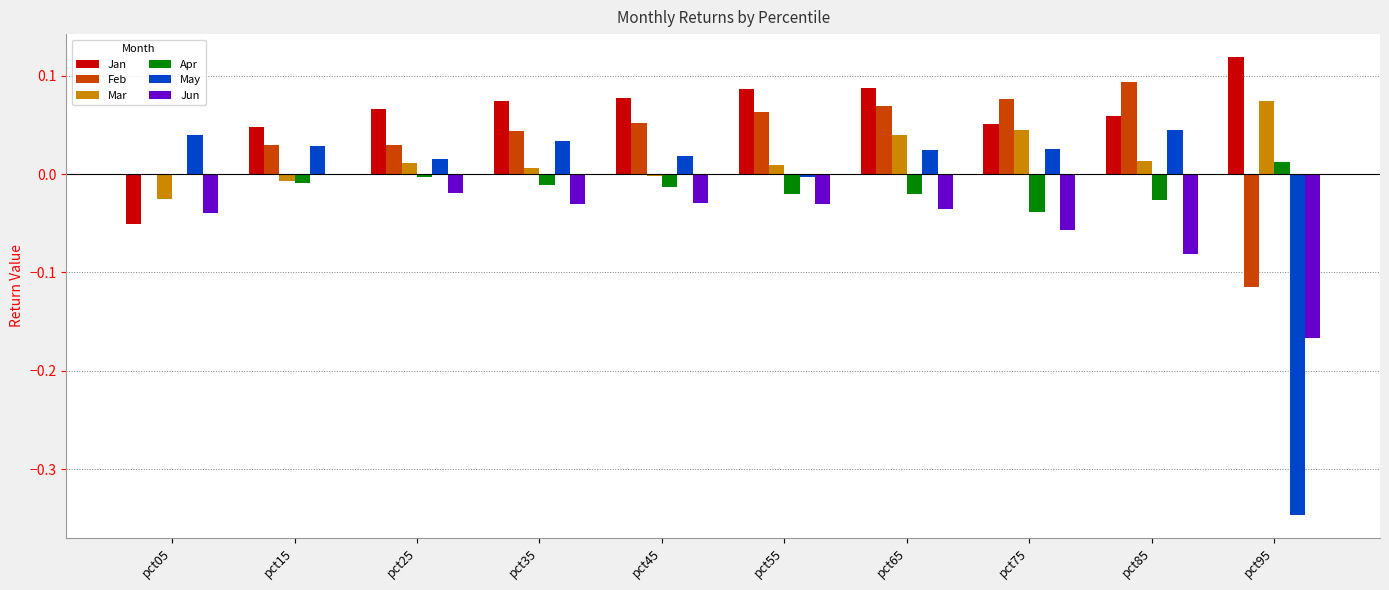

At which label does Jun reach its peak?

pct15